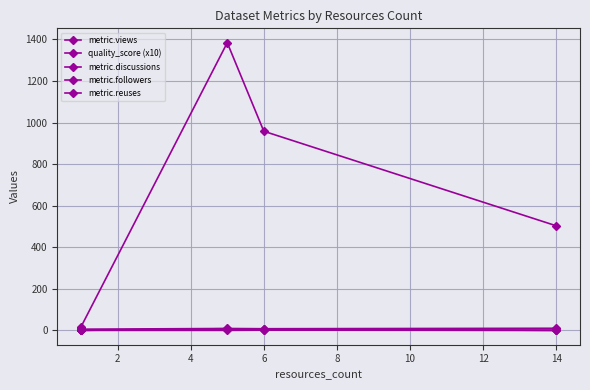

How many lines are shown in the chart?

5